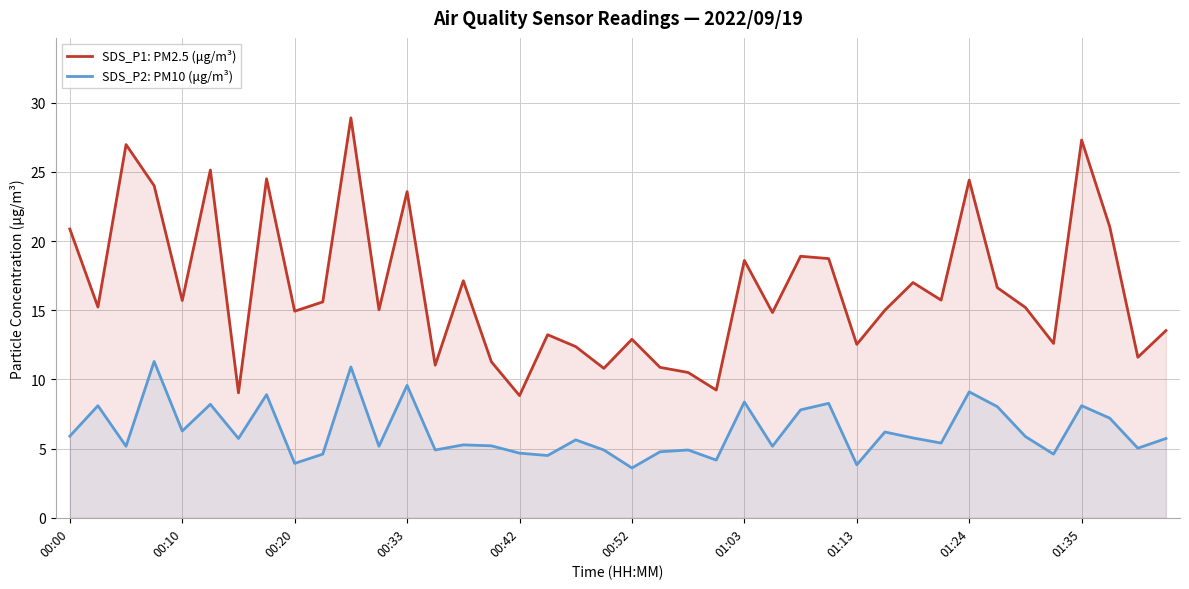

Which series has the largest total across all categories?

SDS_P1: PM2.5 (μg/m³)